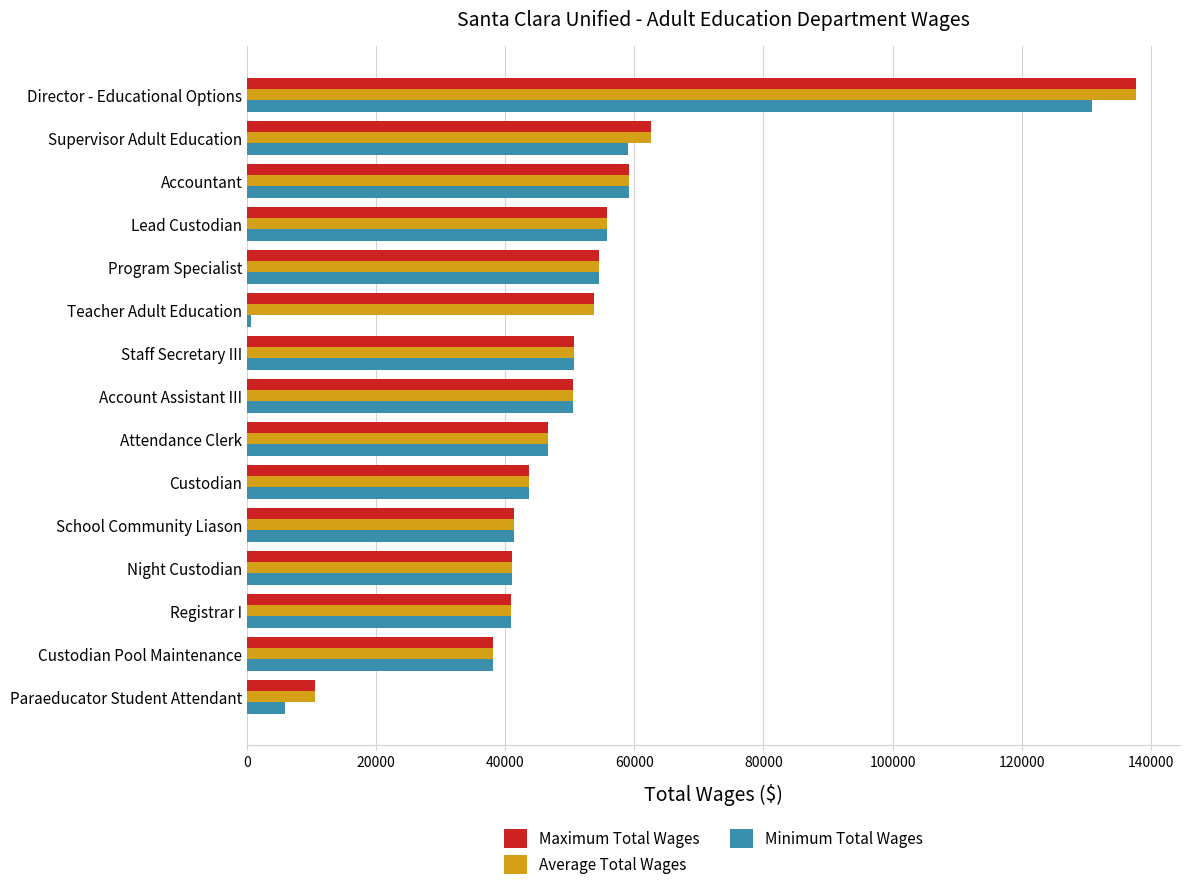

What is the total value across all series at School Community Liason?

124077